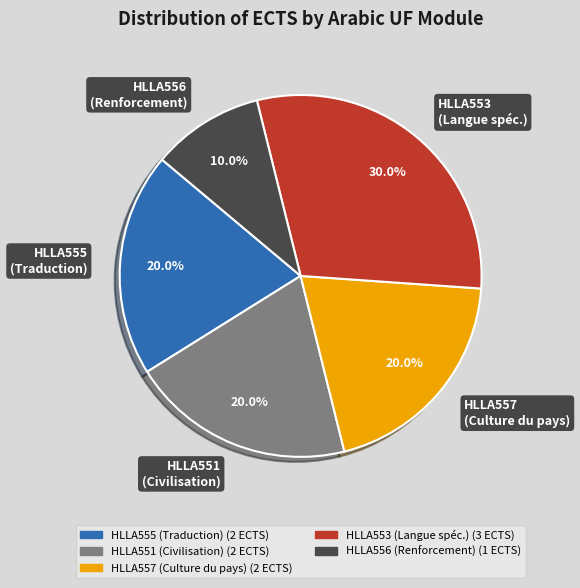

How many slices are in this pie chart?

5